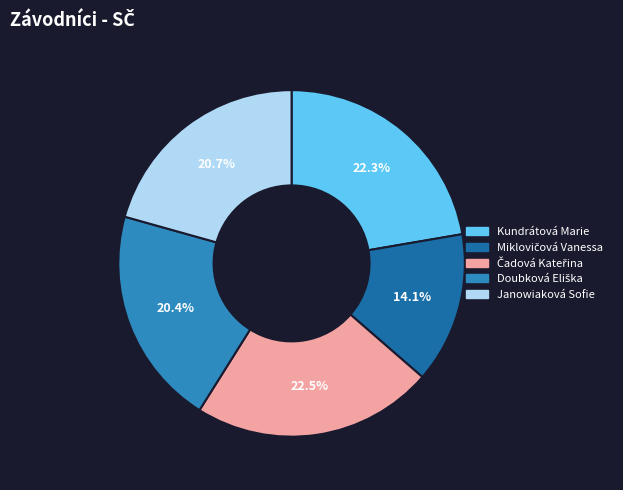

Is Janowiaková Sofie the majority of the pie?

No